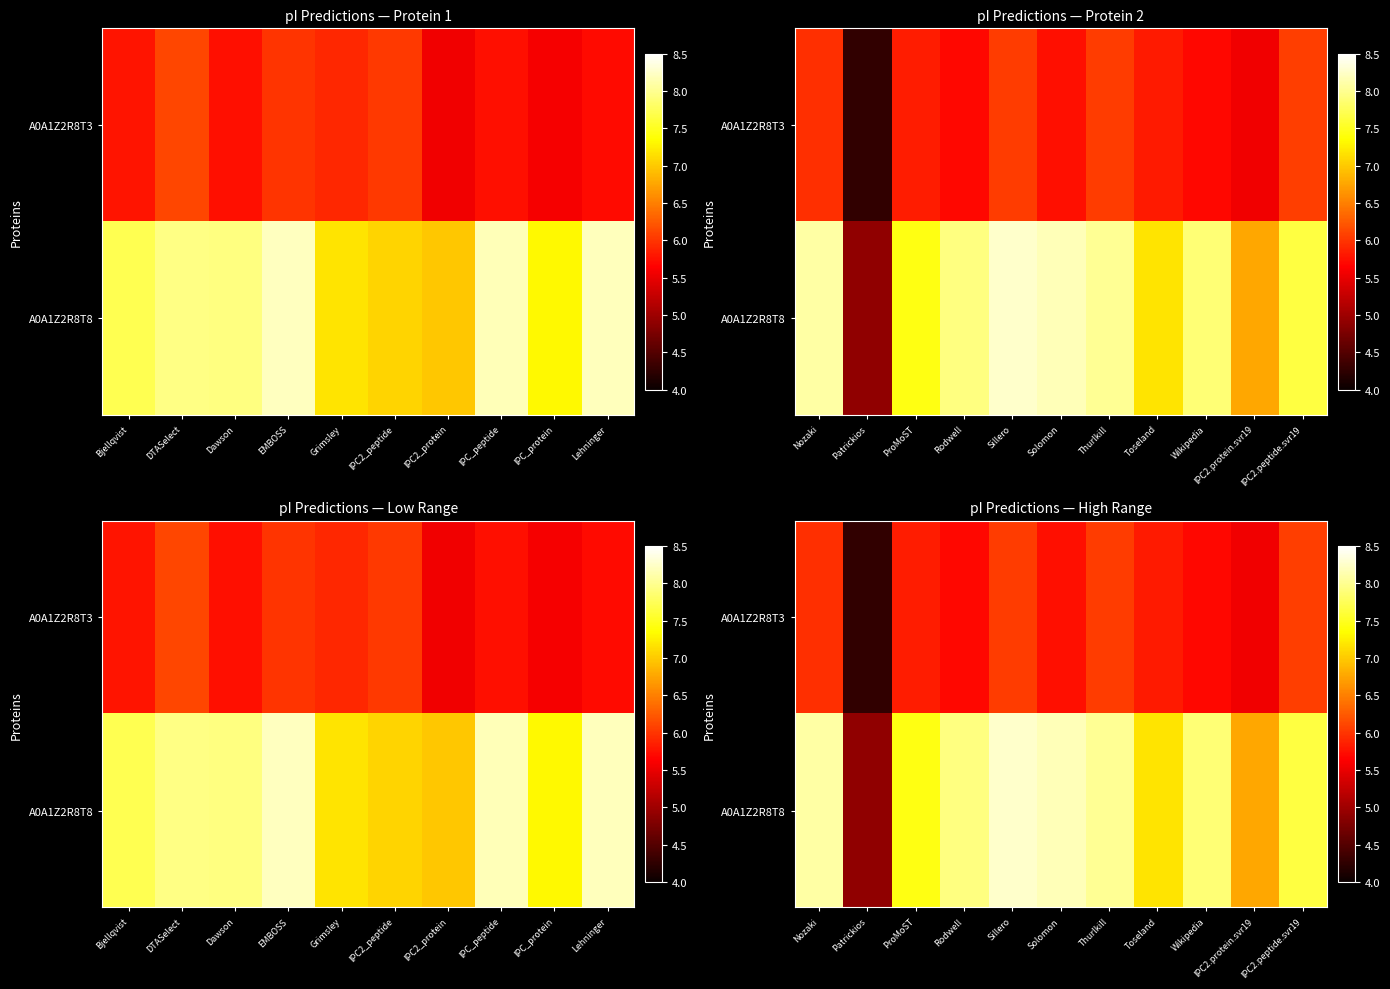

What is the difference between the A0A1Z2R8T3 values at Toseland and Sillero?

0.2